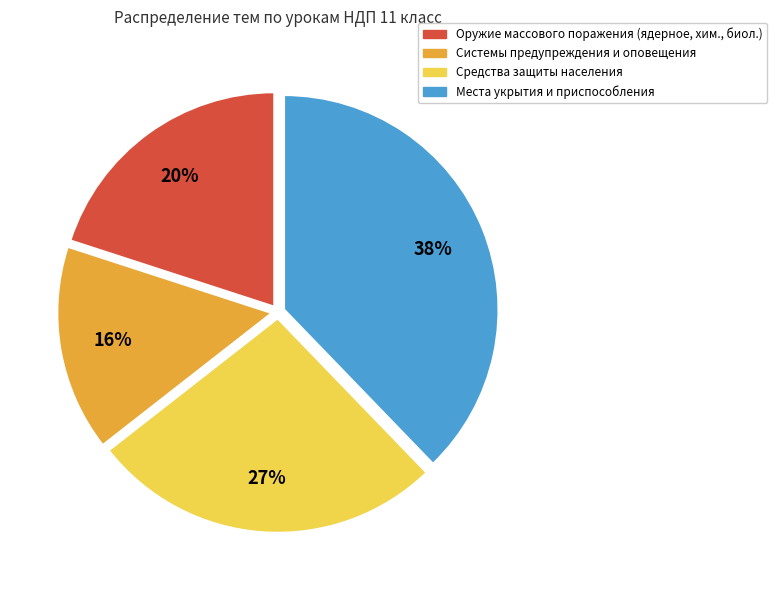

Does any single category account for the majority?

No